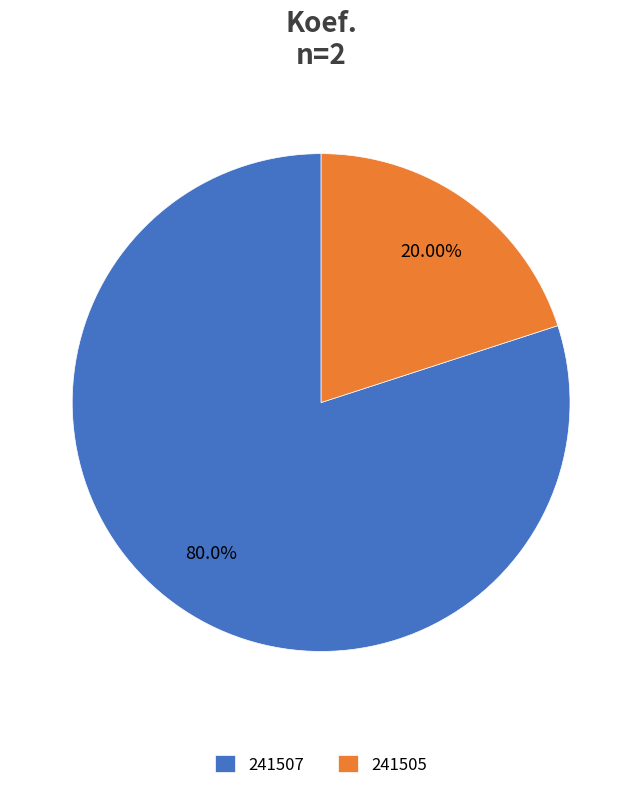

Rank the categories by value from lowest to highest.

241505, 241507